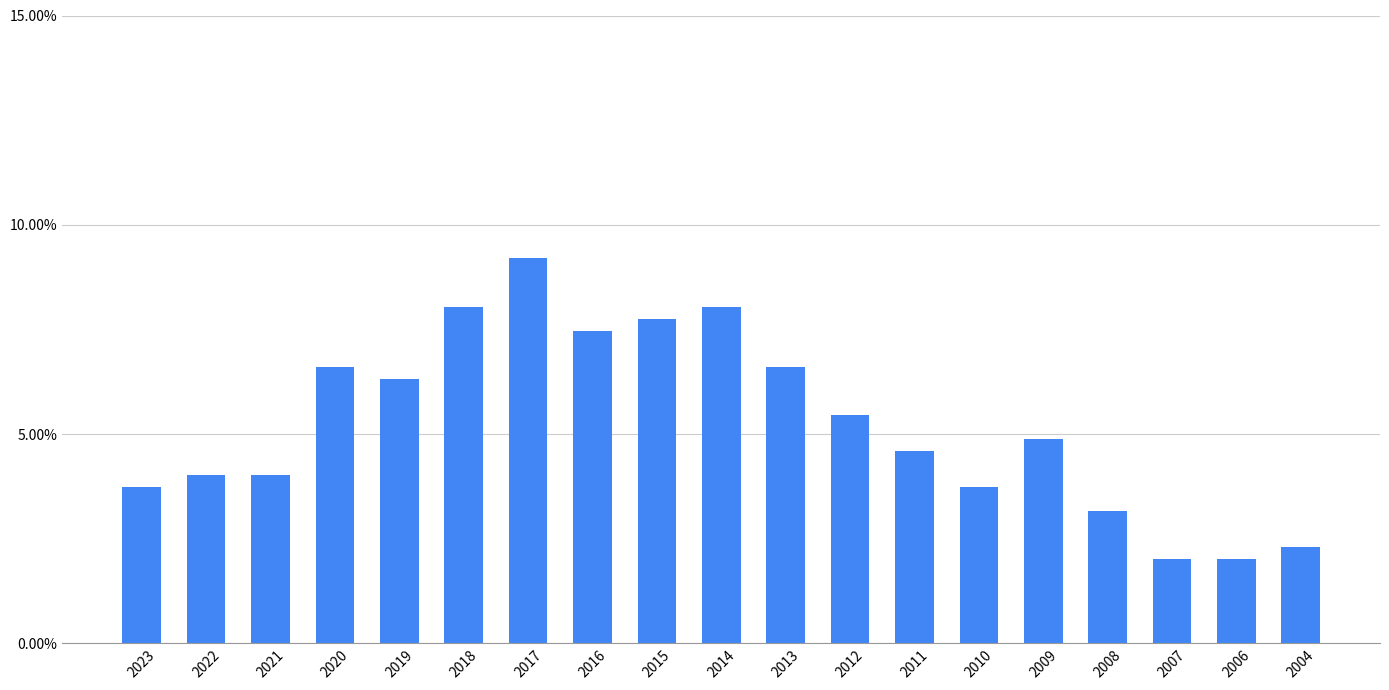

Does the chart contain any negative values?

No